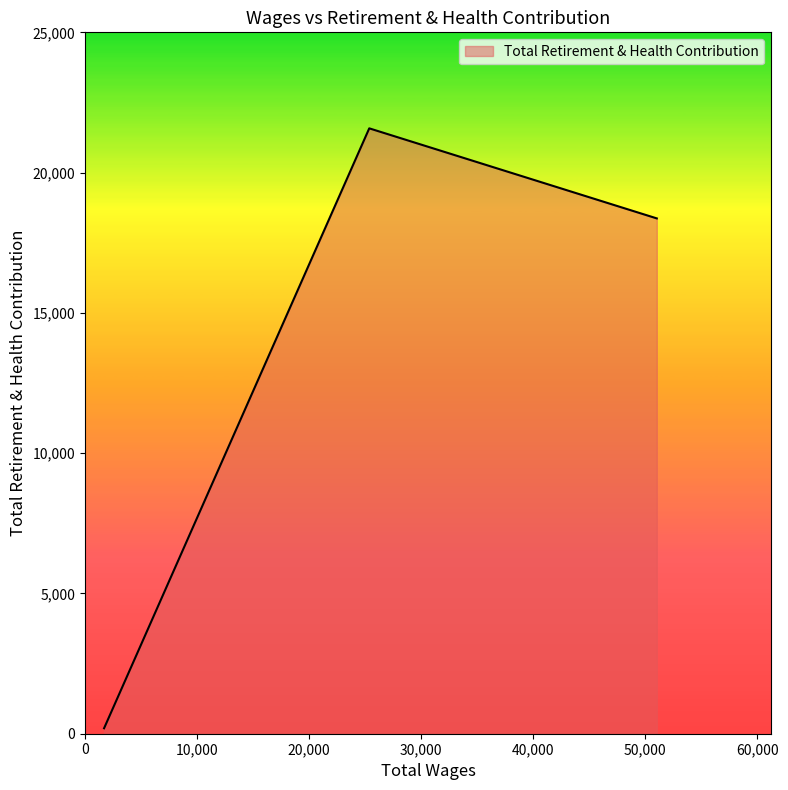

What is the maximum value shown in the chart?

21578